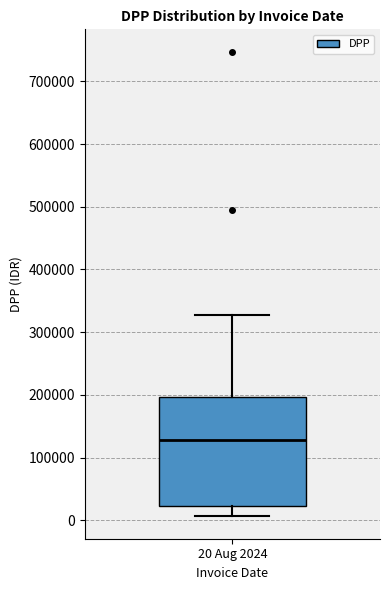

Read this box plot against the y-axis: the position of the median line, the range covered by the box, and the ends of both whiskers. The values are not printed on the chart, so give them approximately, as read against the axis.

median 130000, box 20000 to 200000, whiskers 10000 to 330000